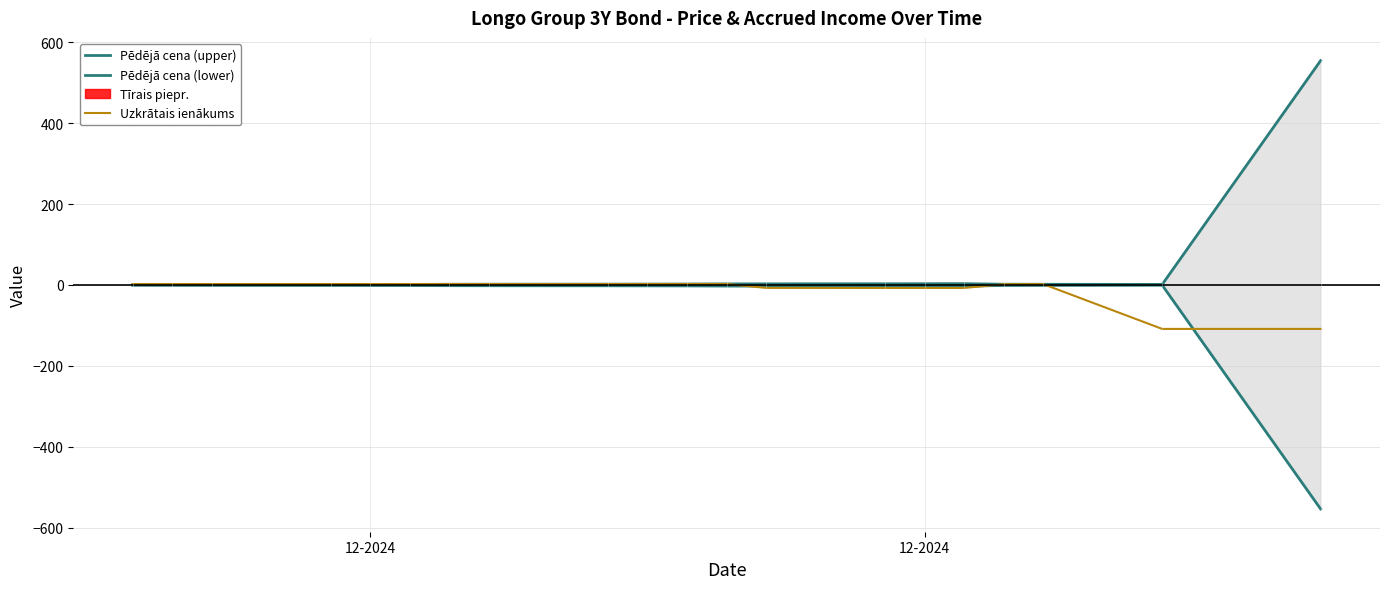

In Pēdējā cena (lower), how many points are higher than both neighbors (excluding endpoints)?

1